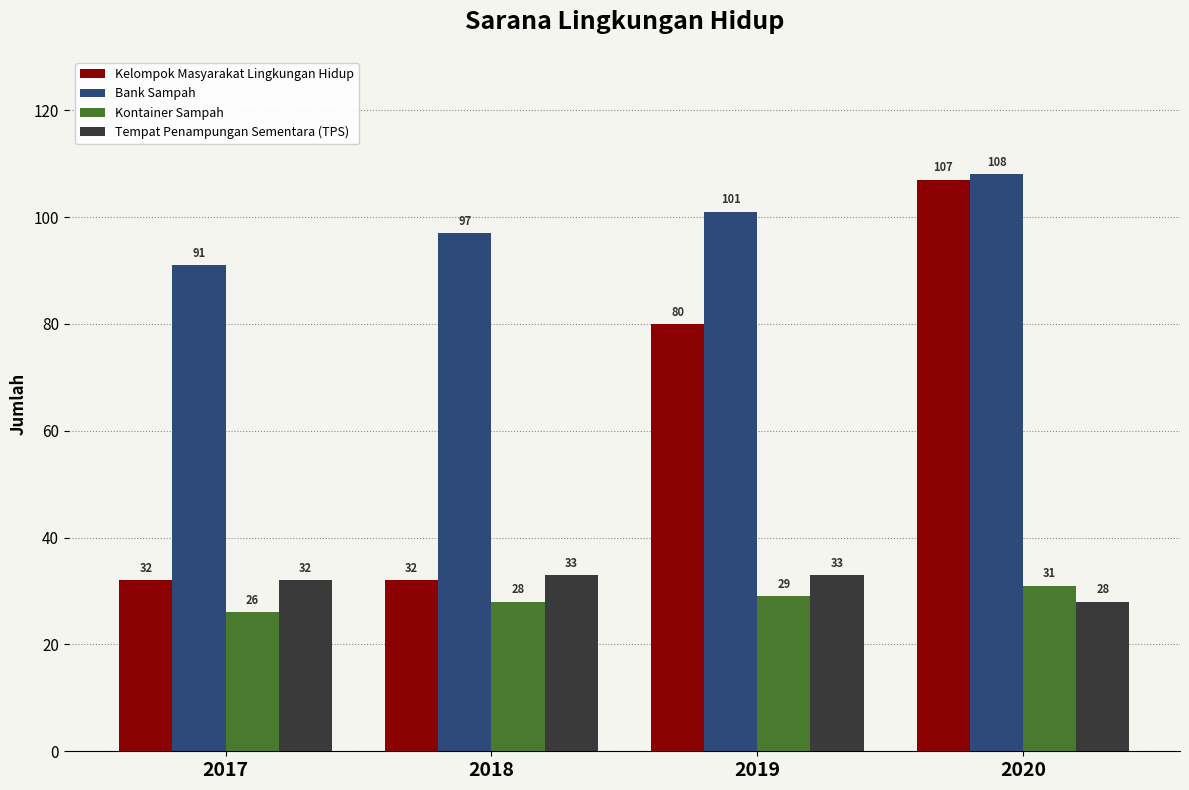

What are all the series names shown in the legend?

Kelompok Masyarakat Lingkungan Hidup, Bank Sampah, Kontainer Sampah, Tempat Penampungan Sementara (TPS)